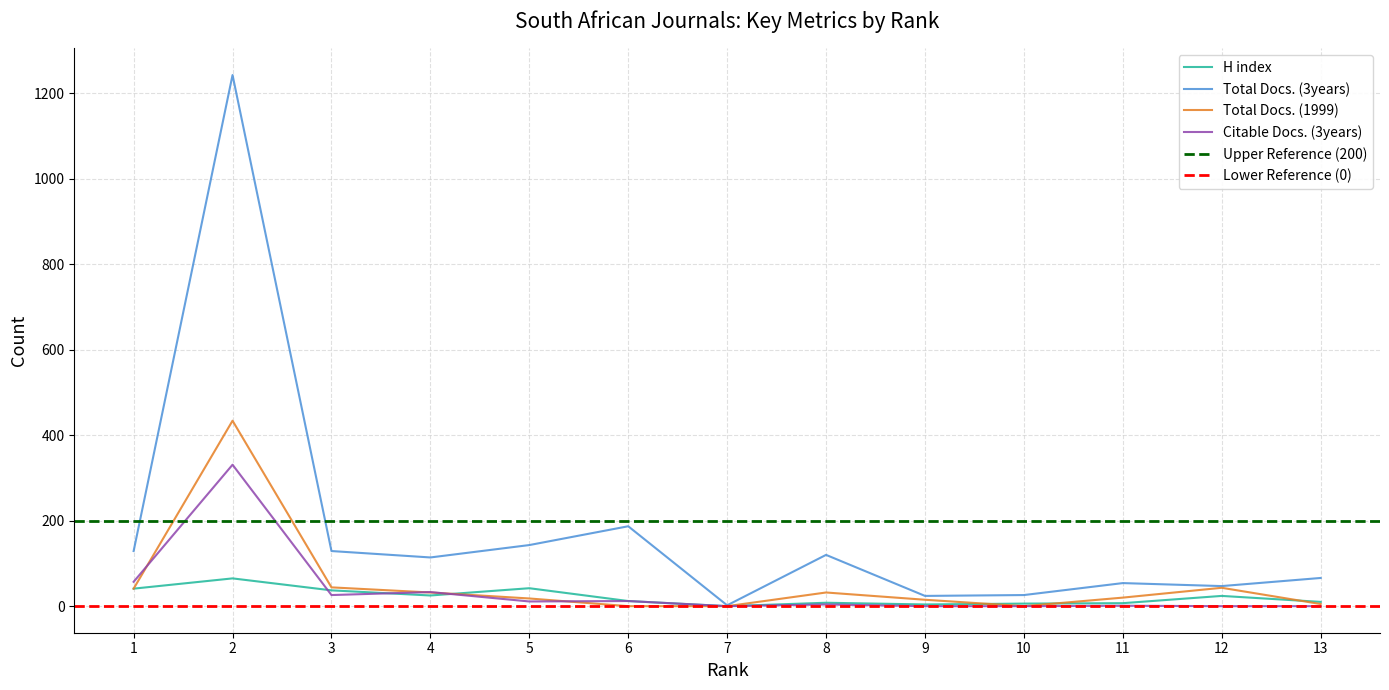

Is this an area chart (filled region under the line)?

No